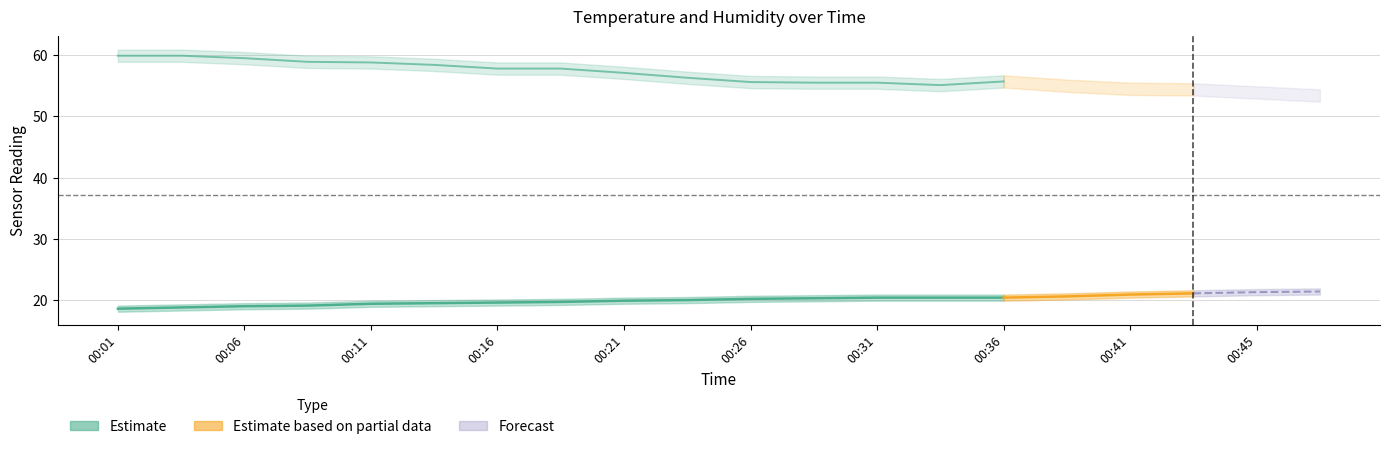

What is the value of the temperature point at the 20th from the left?

21.4